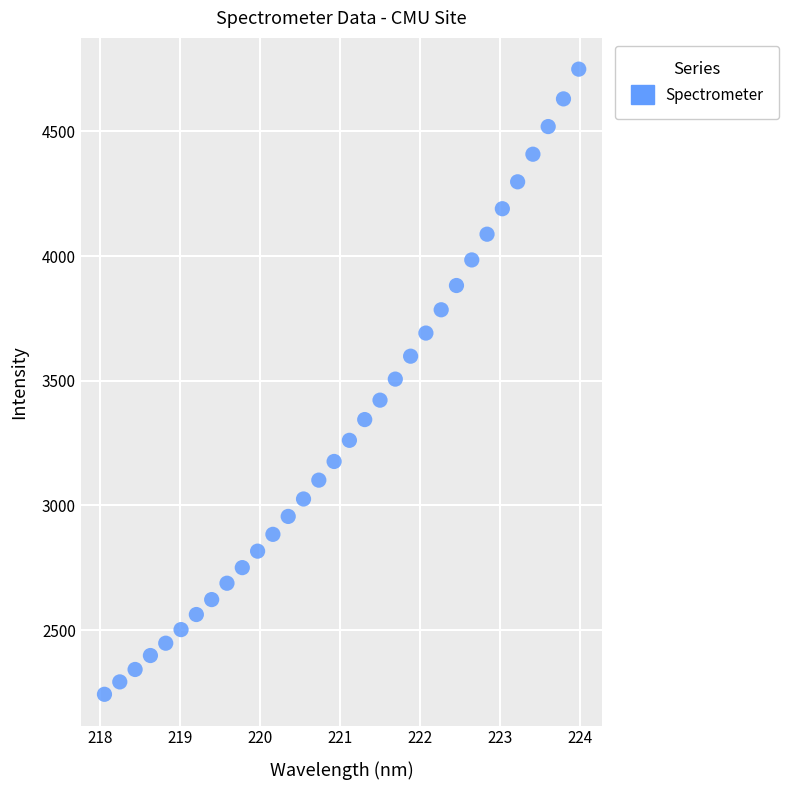

What is the range of X values (max minus min)?

5.9